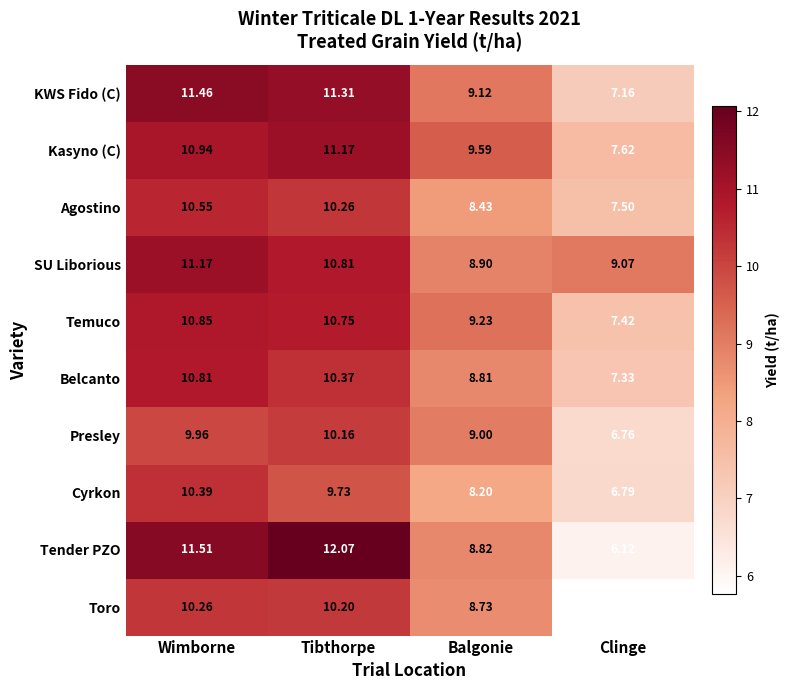

Where does the Cyrkon series first go above 9?

Wimborne